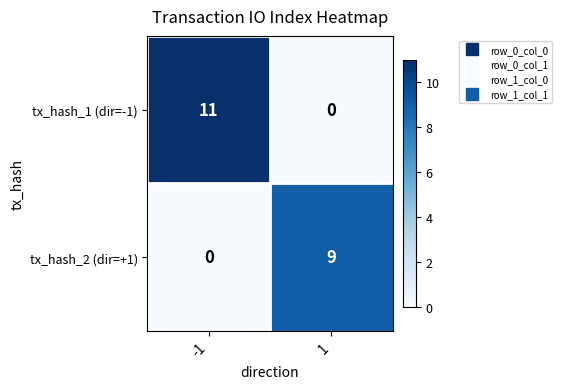

Reading left to right, list all the values displayed in this chart.

tx_hash_1 (dir=-1): 11	0
tx_hash_2 (dir=+1): 0	9